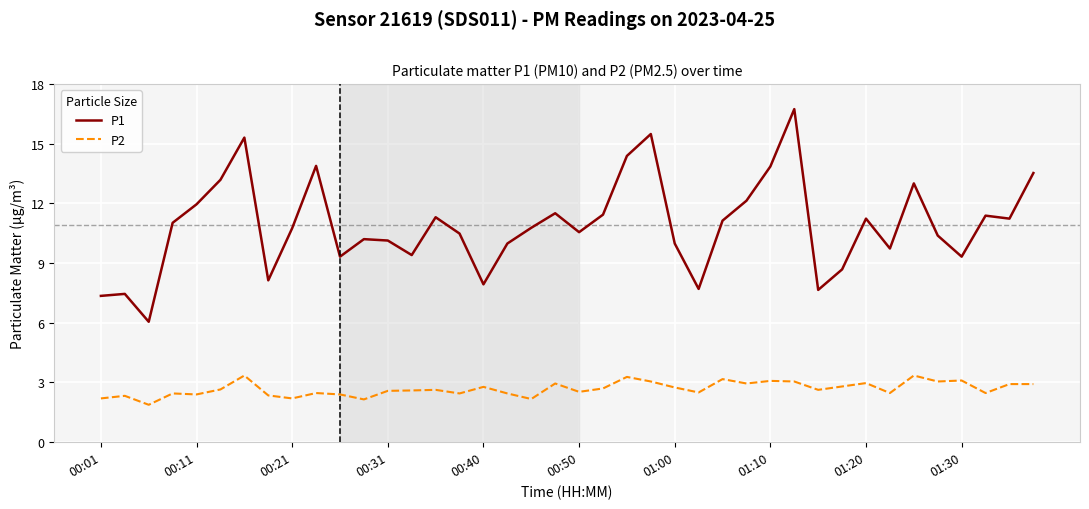

What is the lowest value of the P2 series?

1.9